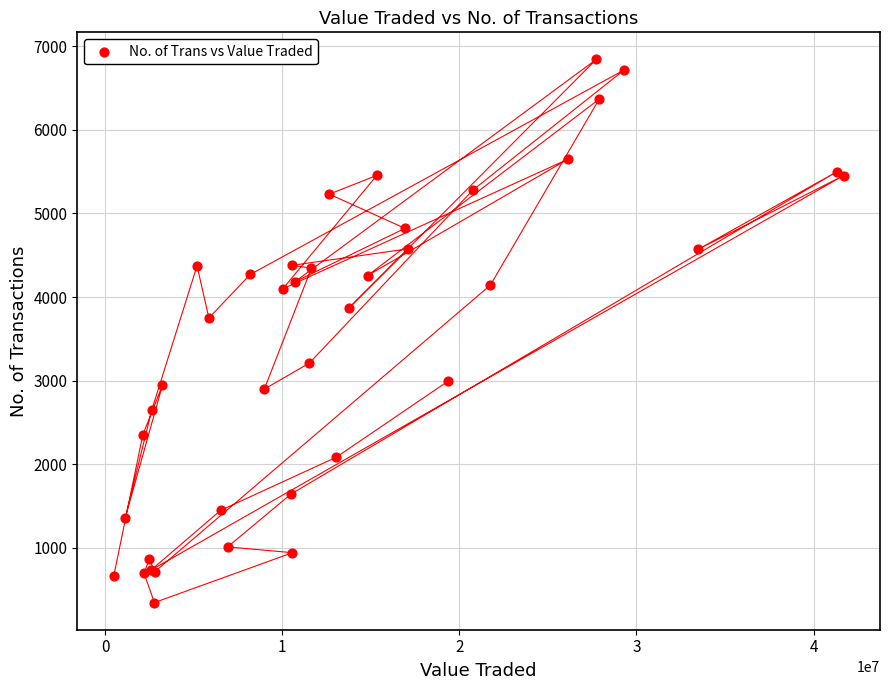

What Y value in the scatter plot is closest to 3593?

3749